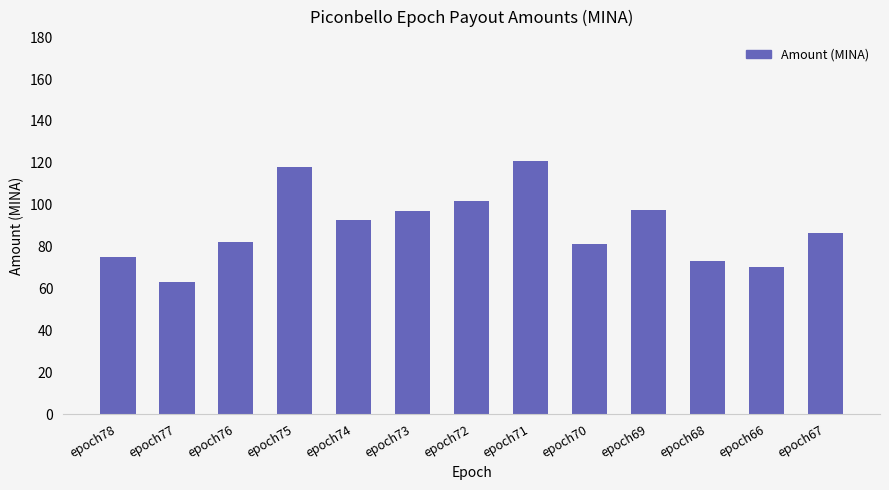

How many data points does each series have?

13